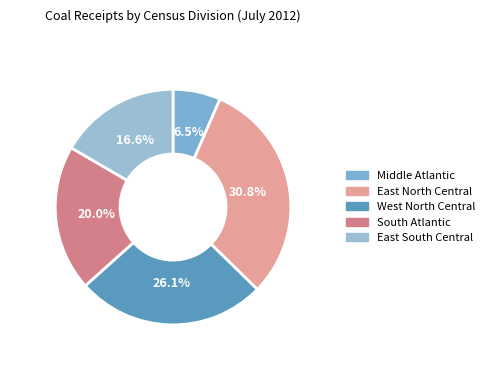

Is the sum of Middle Atlantic and West North Central greater than half?

No